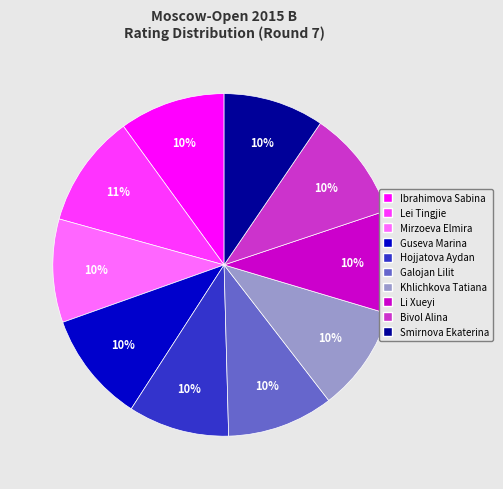

To the nearest percent, what percentage of the pie is Guseva Marina?

10%